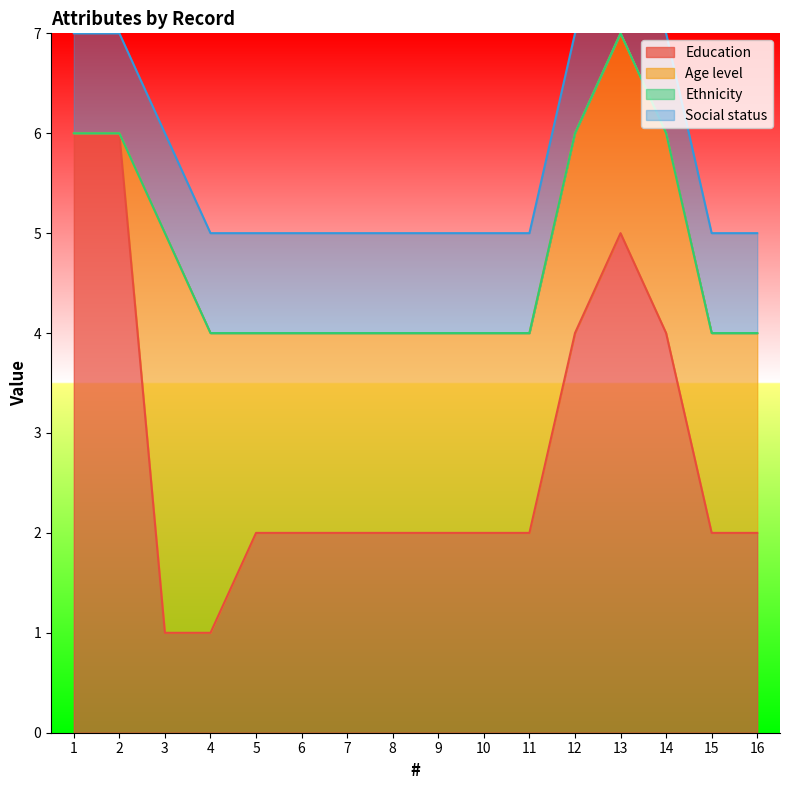

What is the difference between the maximum and minimum values in the Age level series?

4